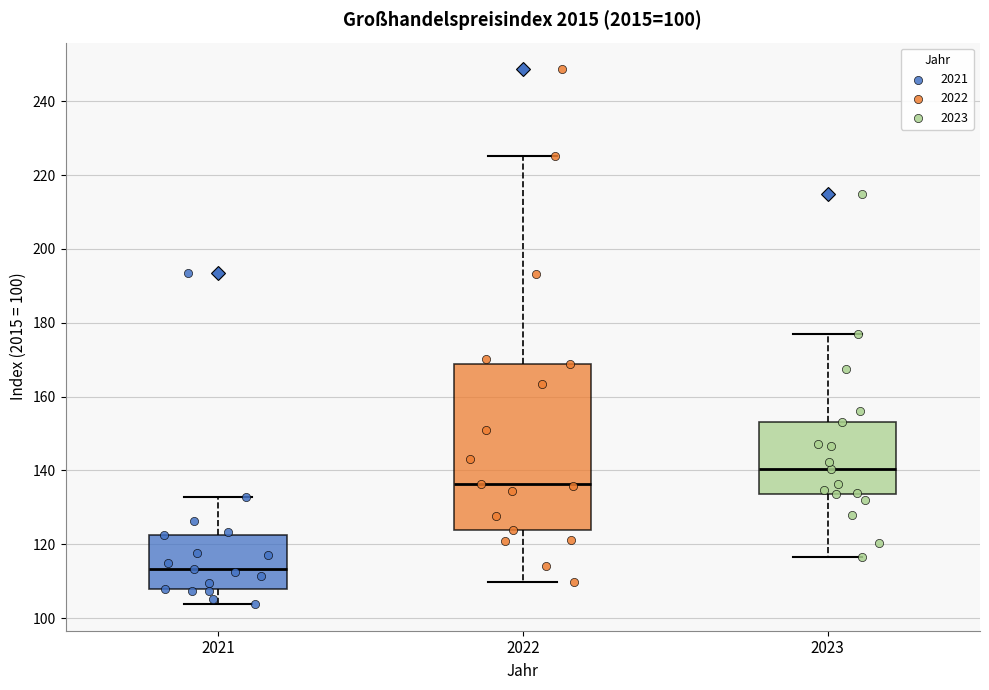

Which box has the highest median line?

2023